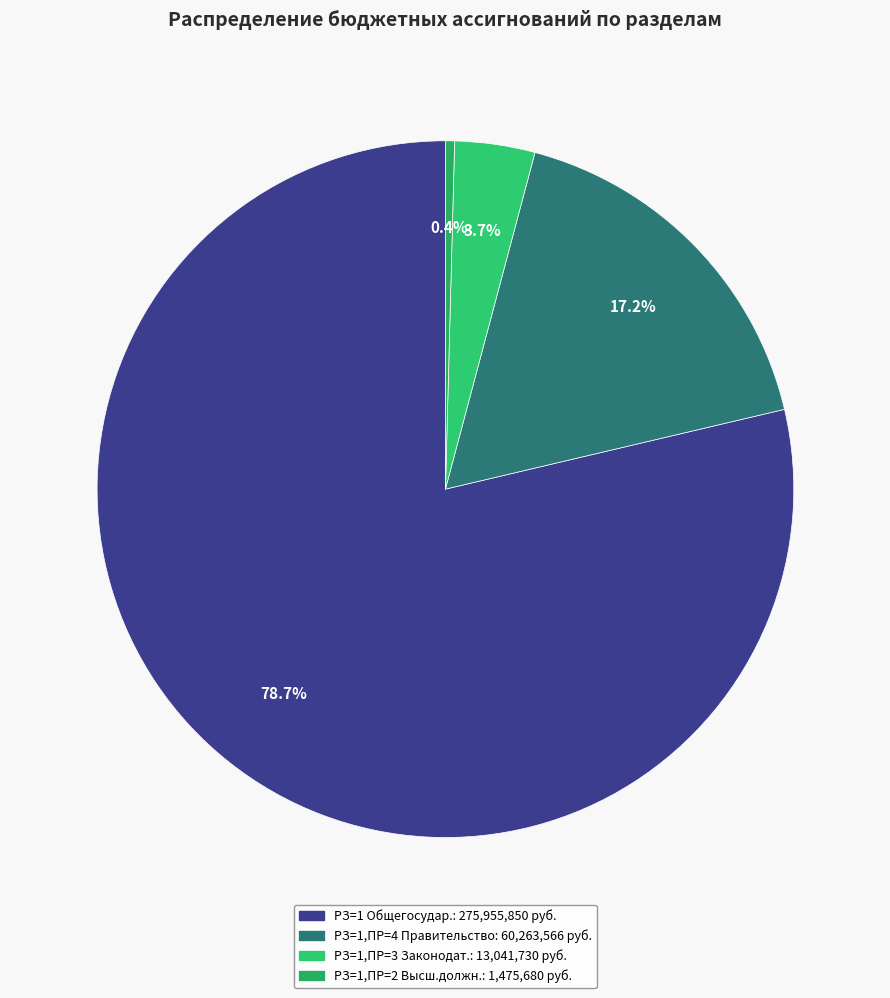

How many slices are in this pie chart?

4